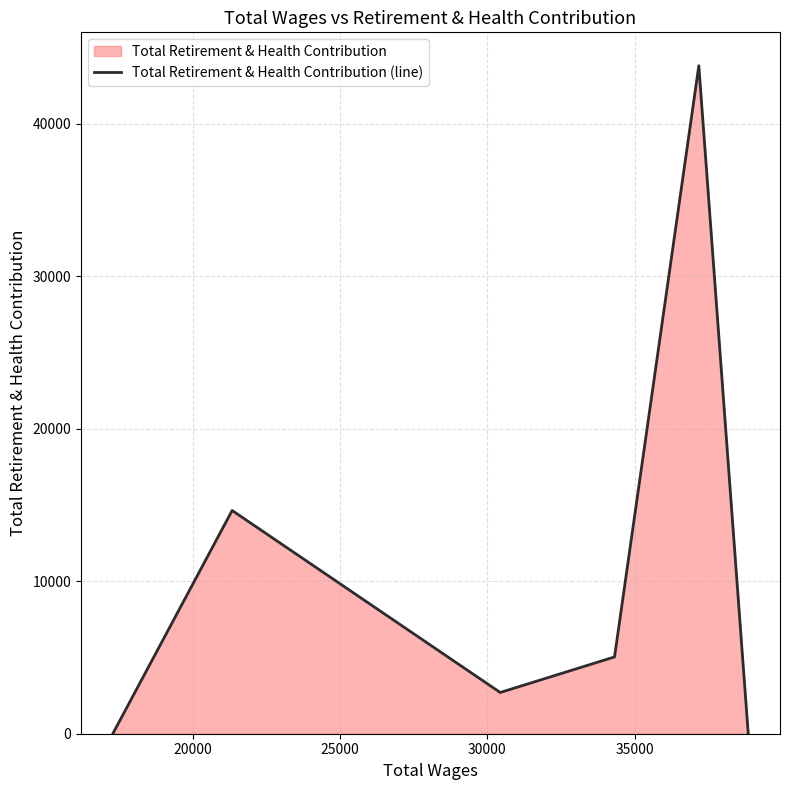

What is the sum of all values?

66202